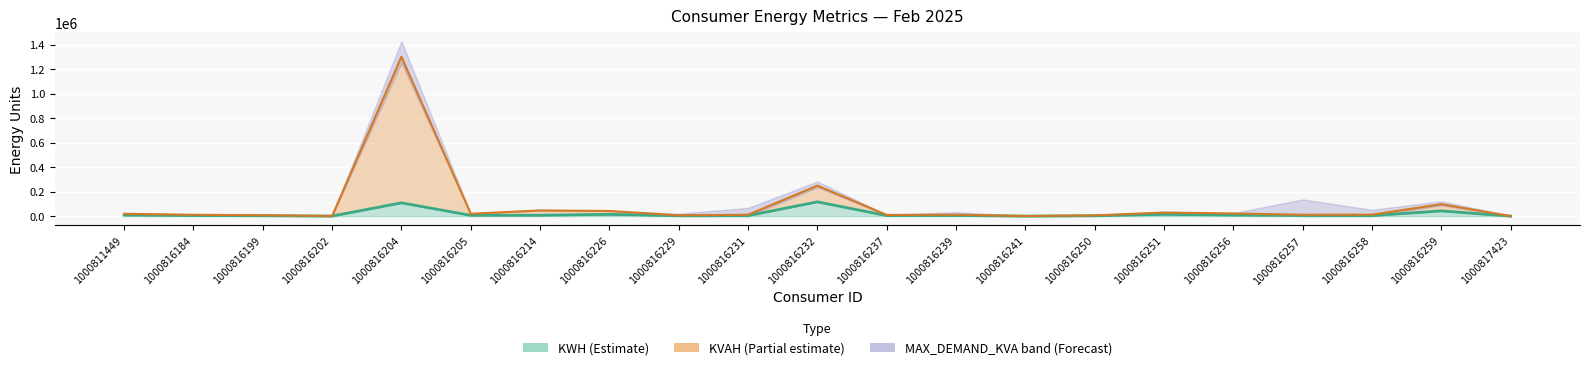

Is it true that KVAH equals 19345 at 1000816205?

True